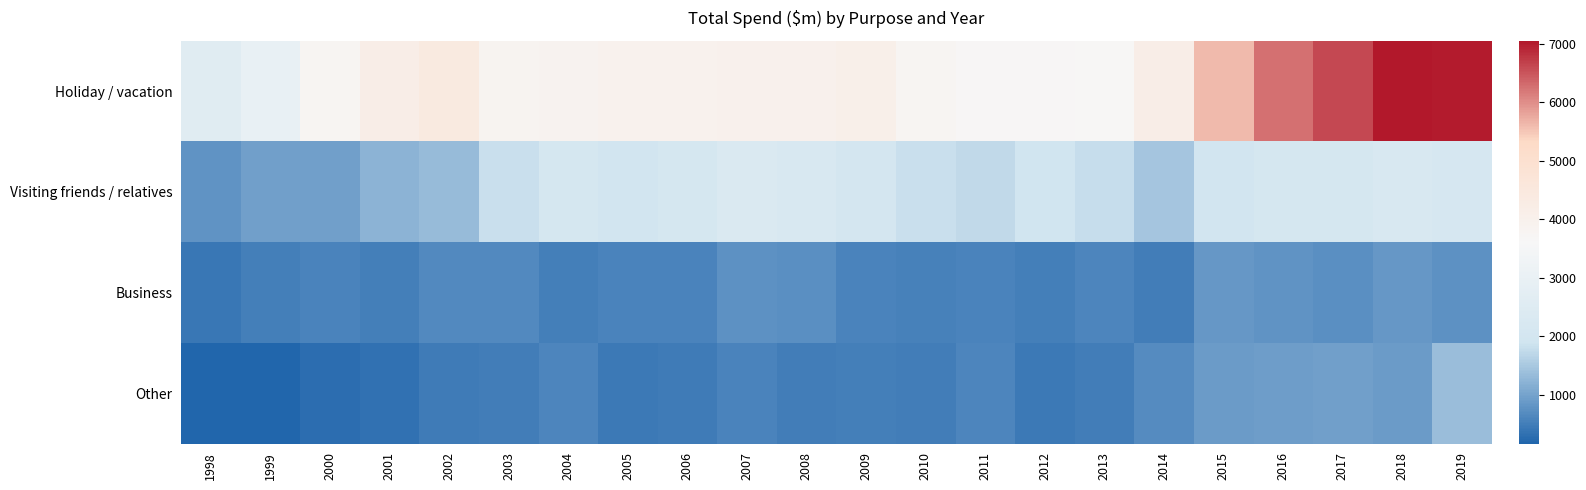

At which category is the sum across all series the highest?

2019